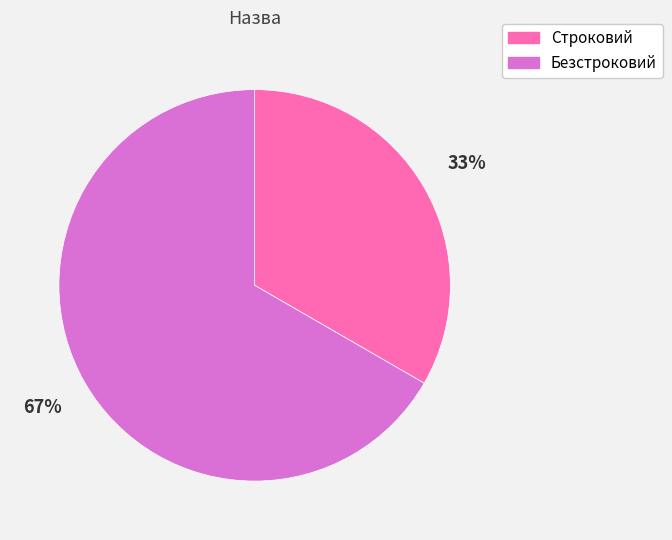

What is the majority slice?

Безстроковий